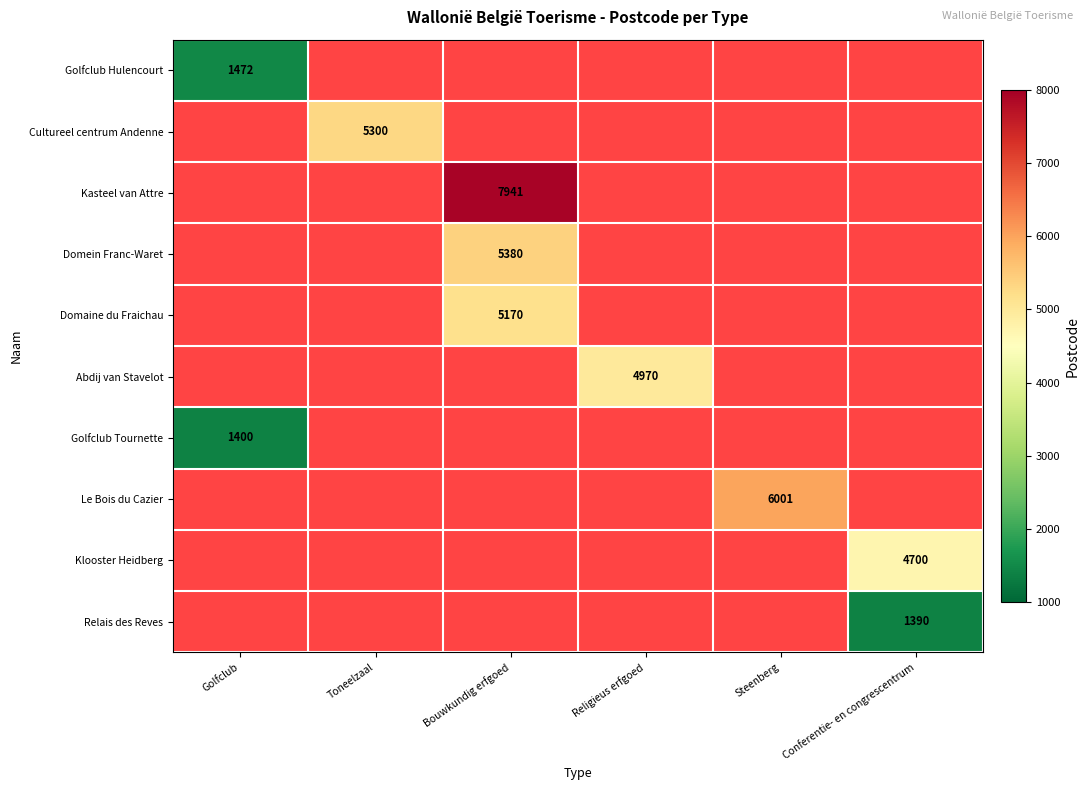

Is it true that Kasteel van Attre equals 3745 at Bouwkundig erfgoed?

False